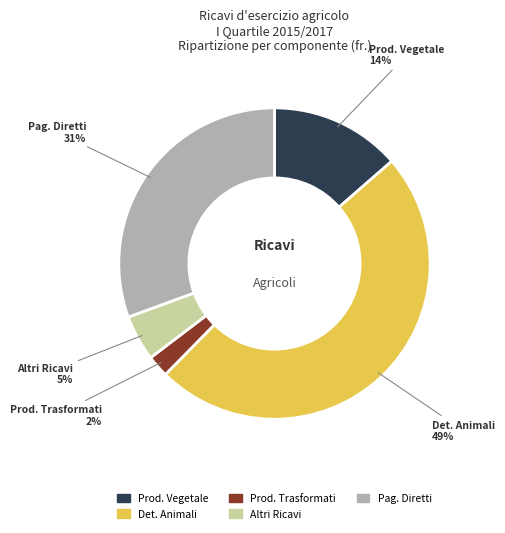

To the nearest percent, what is the average slice percentage?

20%